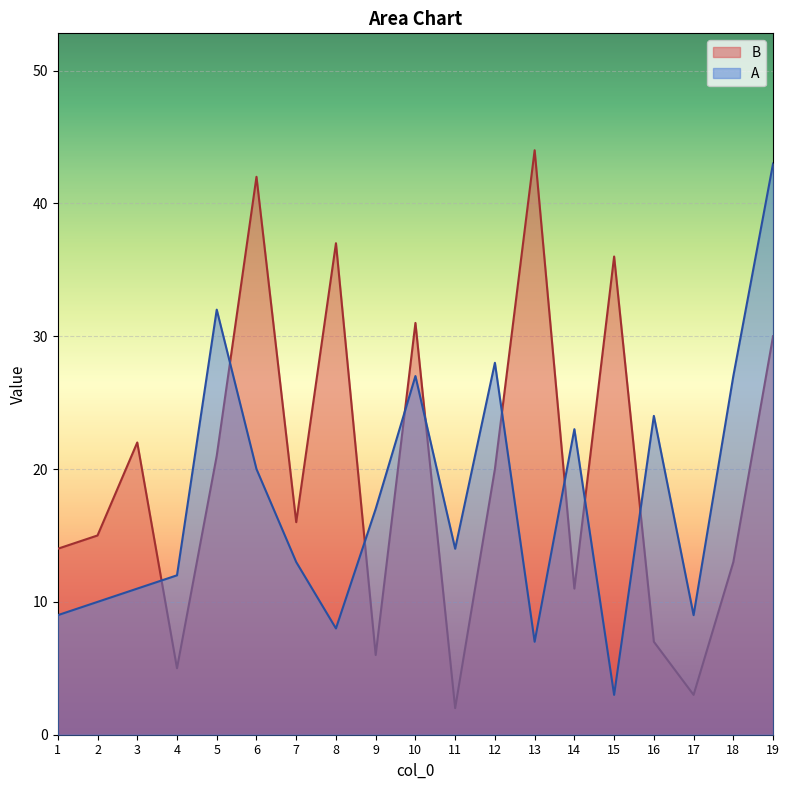

How many intersections are there between A and B?

9